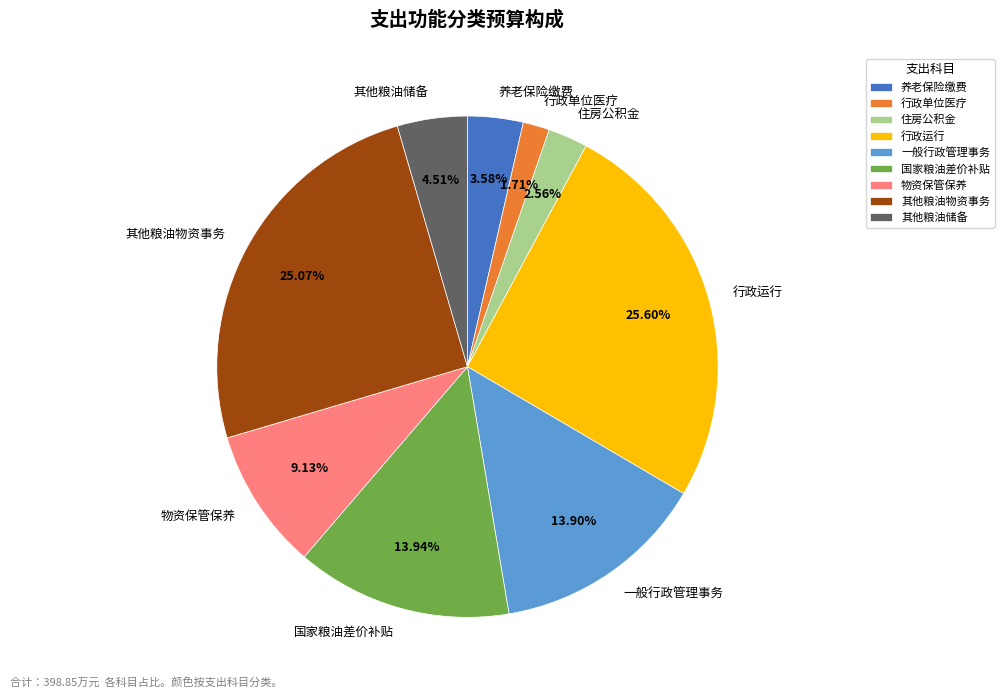

To the nearest percent, what is the average slice percentage?

11%